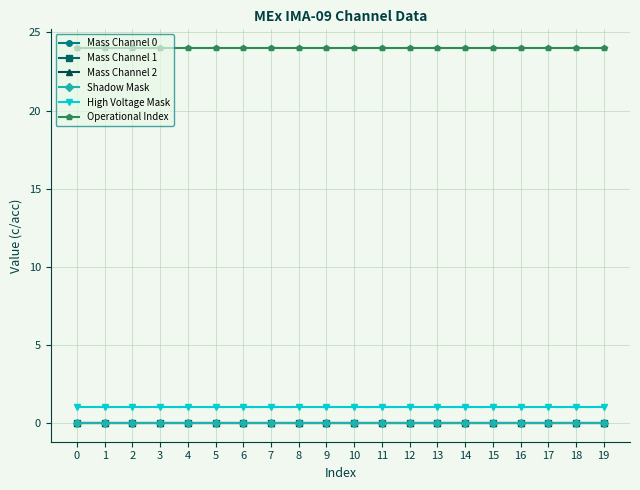

Does the chart have visible grid lines?

Yes